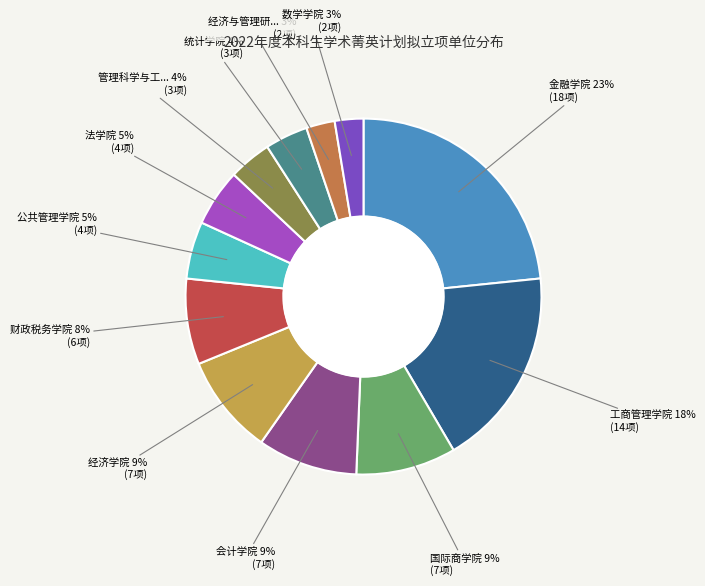

To the nearest percent, what is the average slice percentage?

8%